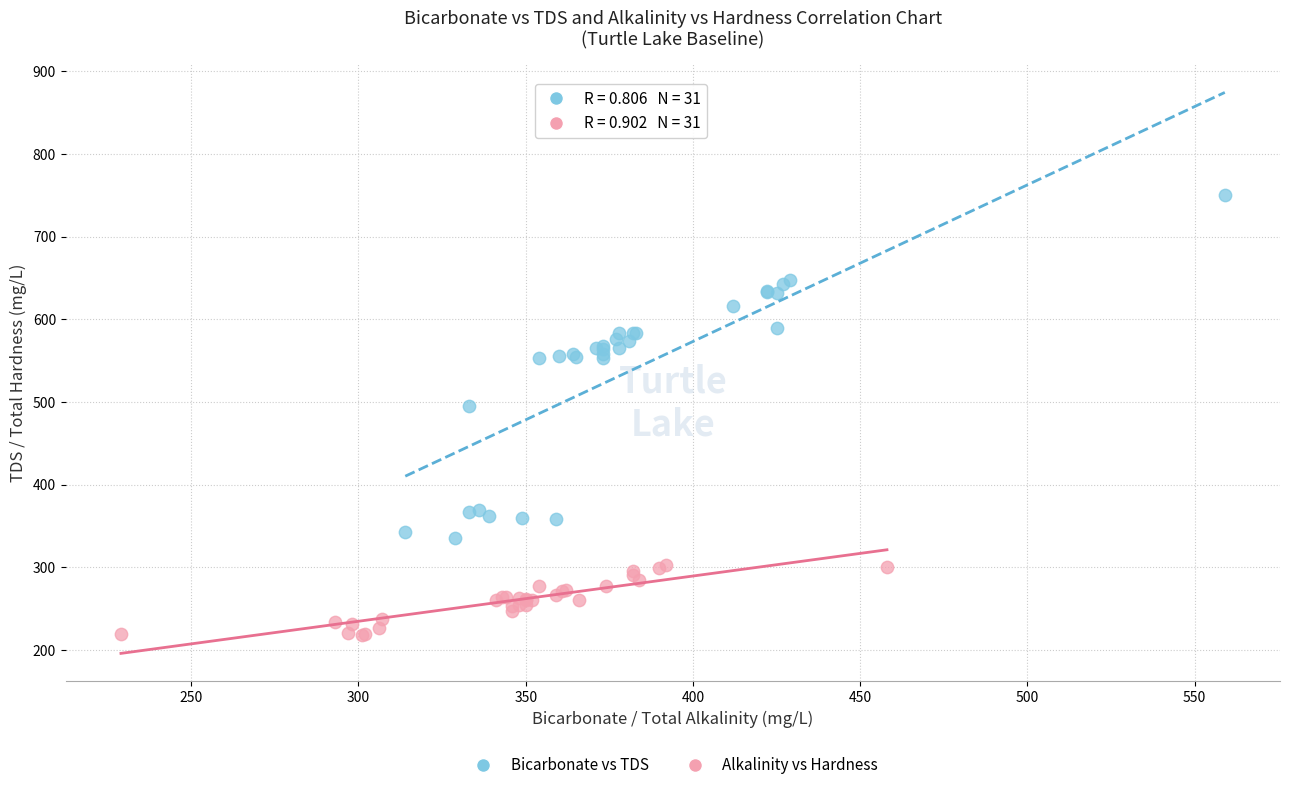

Which series contains the highest Y value?

Bicarbonate vs TDS